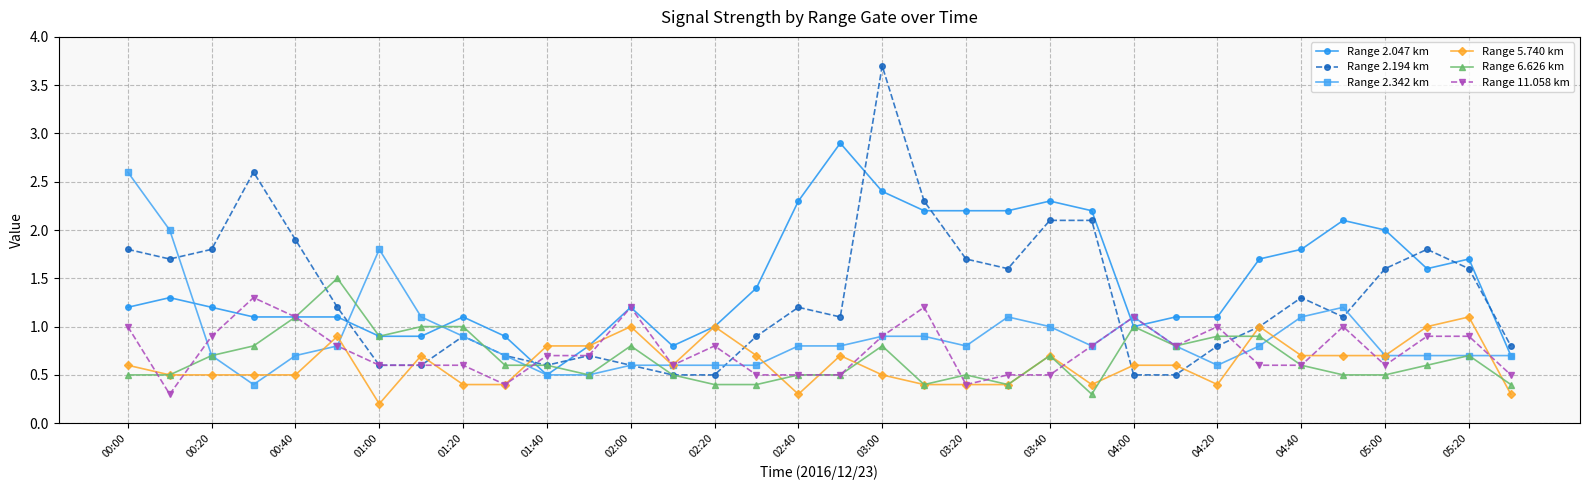

What is the difference between the maximum and minimum values in the Range 11.058 km series?

1.0